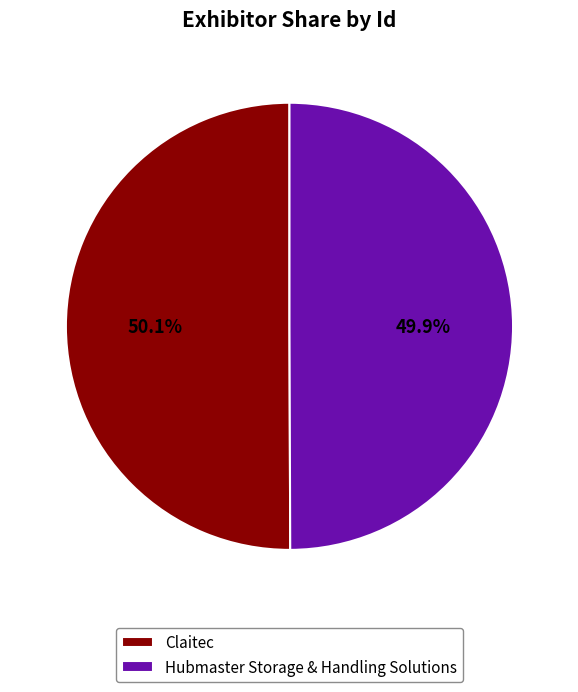

How many segments does this pie chart have?

2